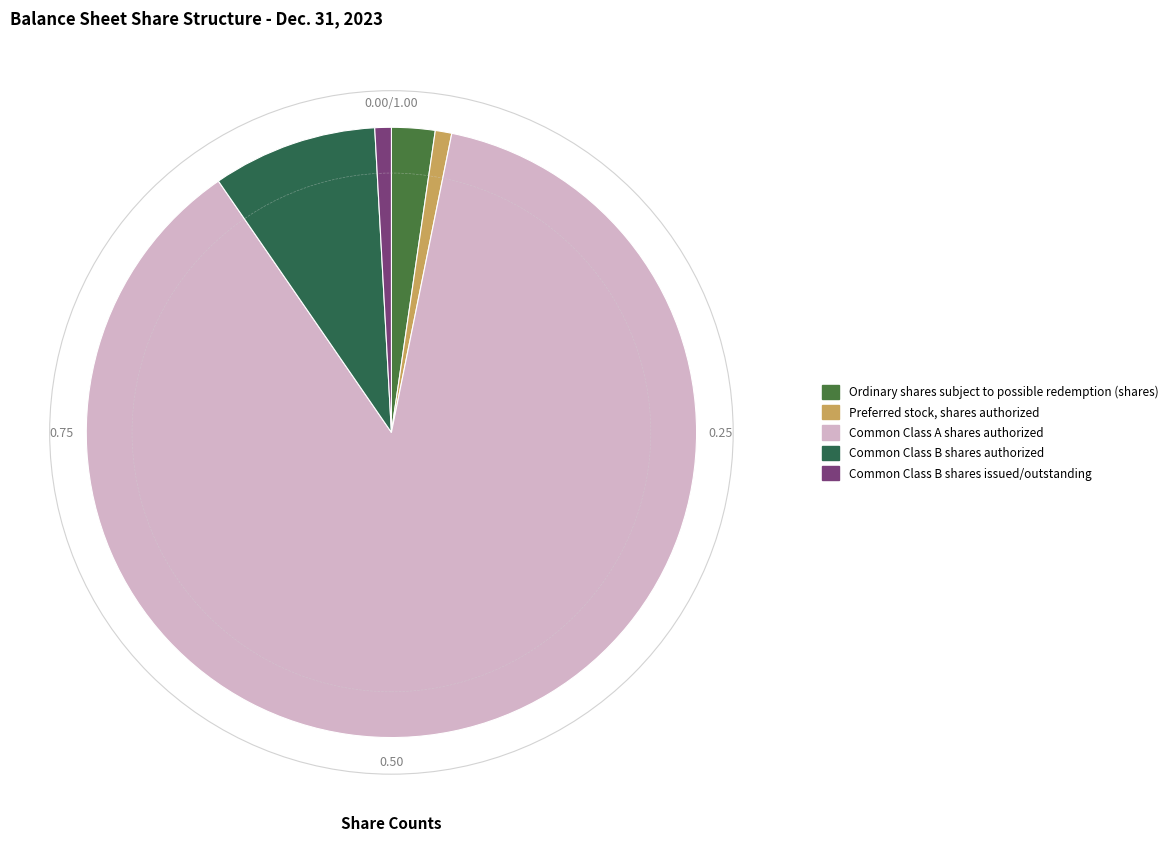

Which has a higher value, Preferred stock, shares authorized or Ordinary shares subject to possible redemption (shares)?

Ordinary shares subject to possible redemption (shares)